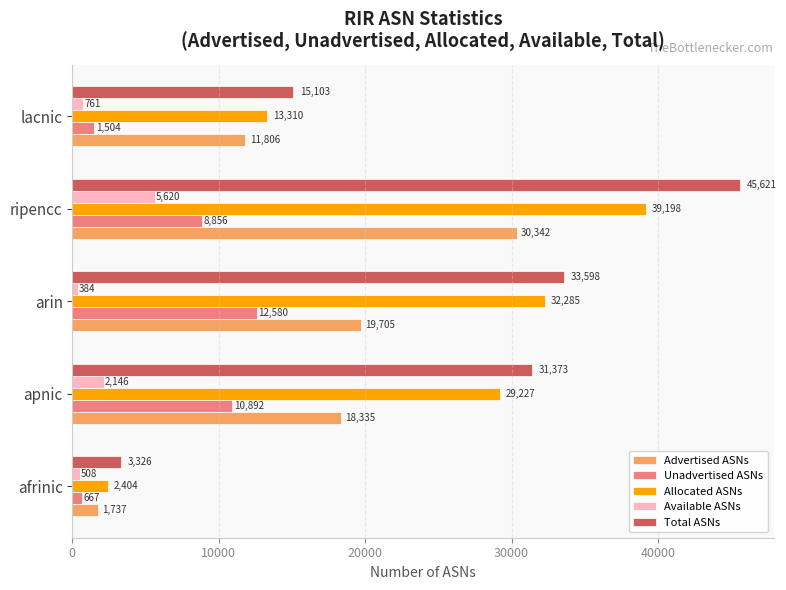

At how many categories does at least one series exceed 10212?

4